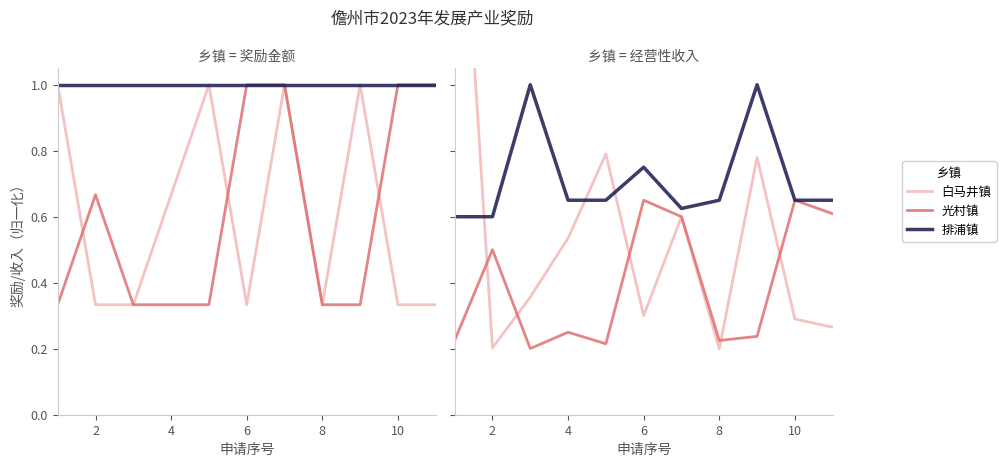

Is this an area chart (filled region under the line)?

No